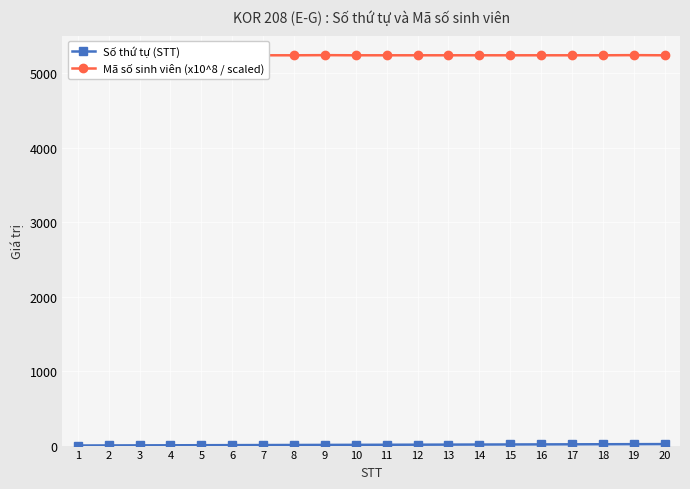

The Số thứ tự (STT) series shows 0.5 at 2. True or false?

False